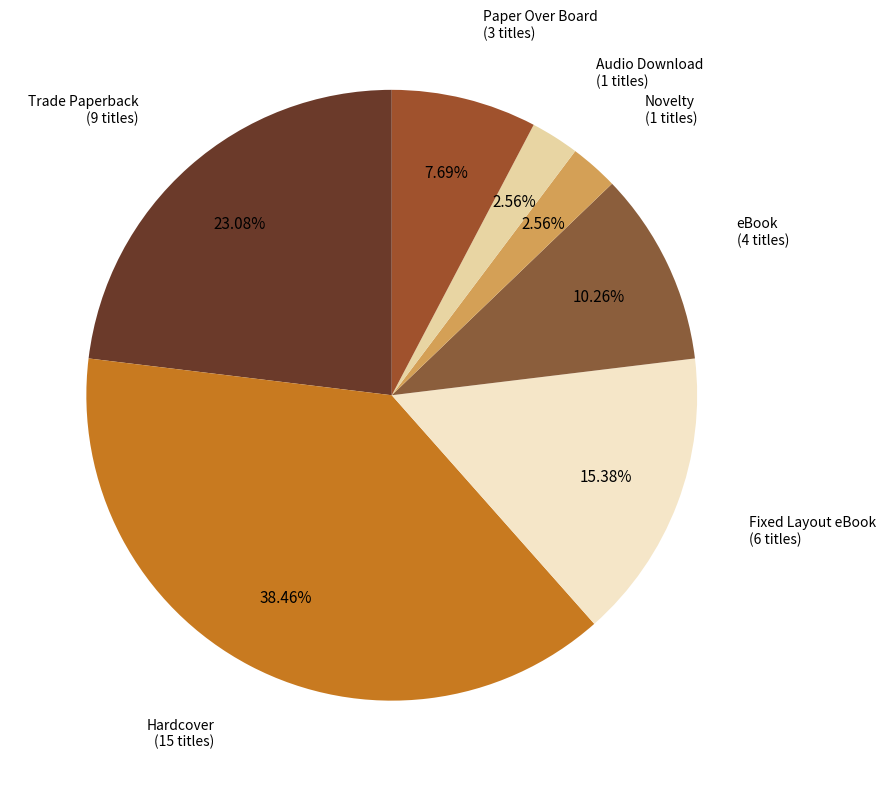

Does Hardcover account for over 50% of the chart?

No